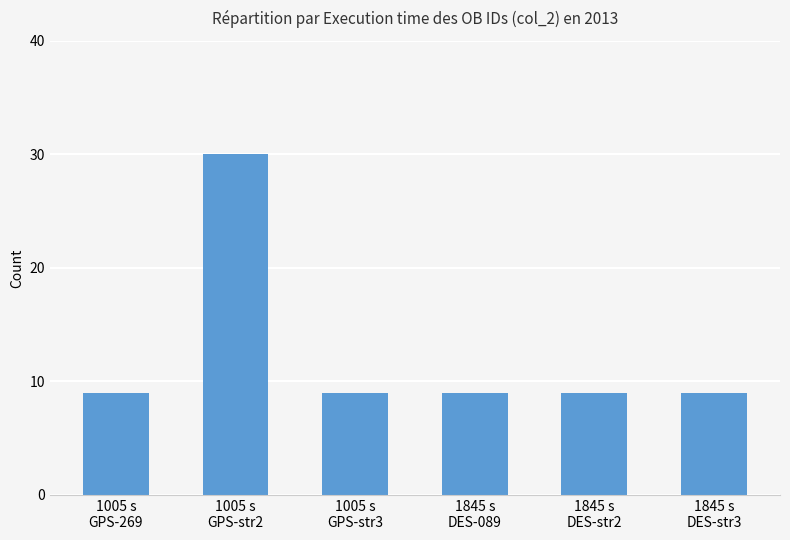

What is the difference between the maximum and second lowest values?

21